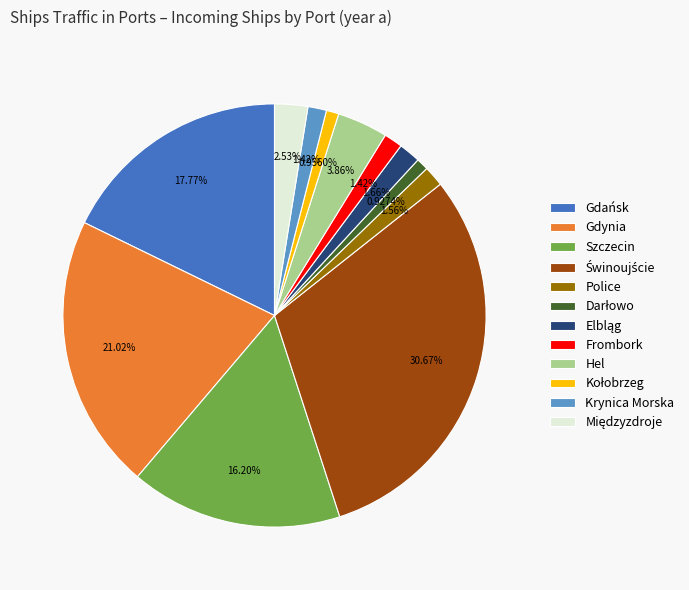

To the nearest percent, what percentage of the pie is Hel?

4%